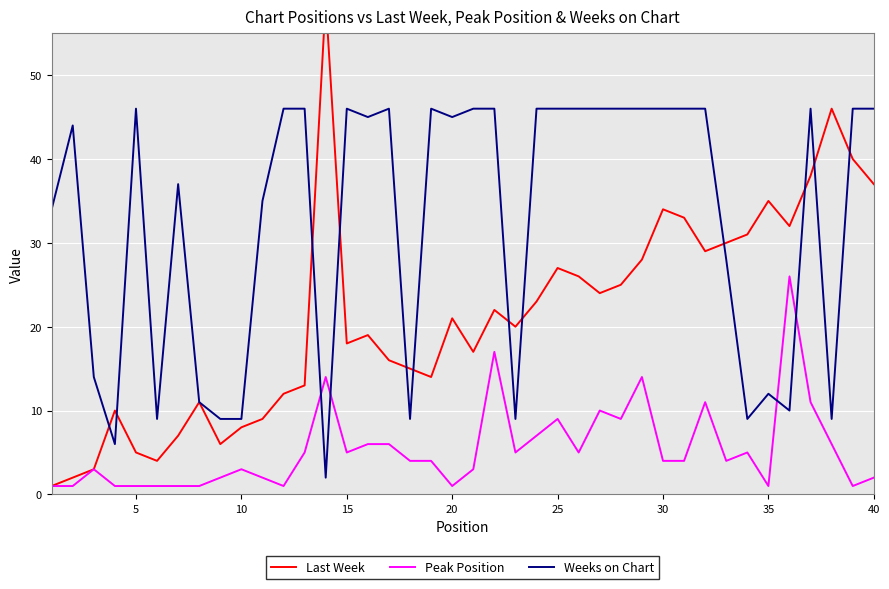

Which series ends up on top after the final intersection of Peak Position and Weeks on Chart?

Weeks on Chart